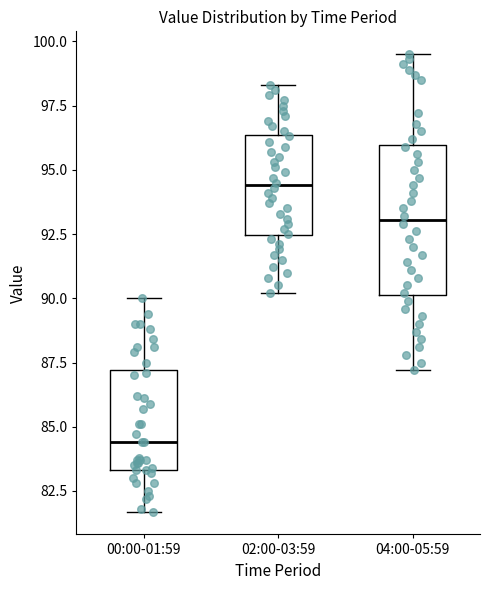

Which box has the lowest median line?

00:00-01:59